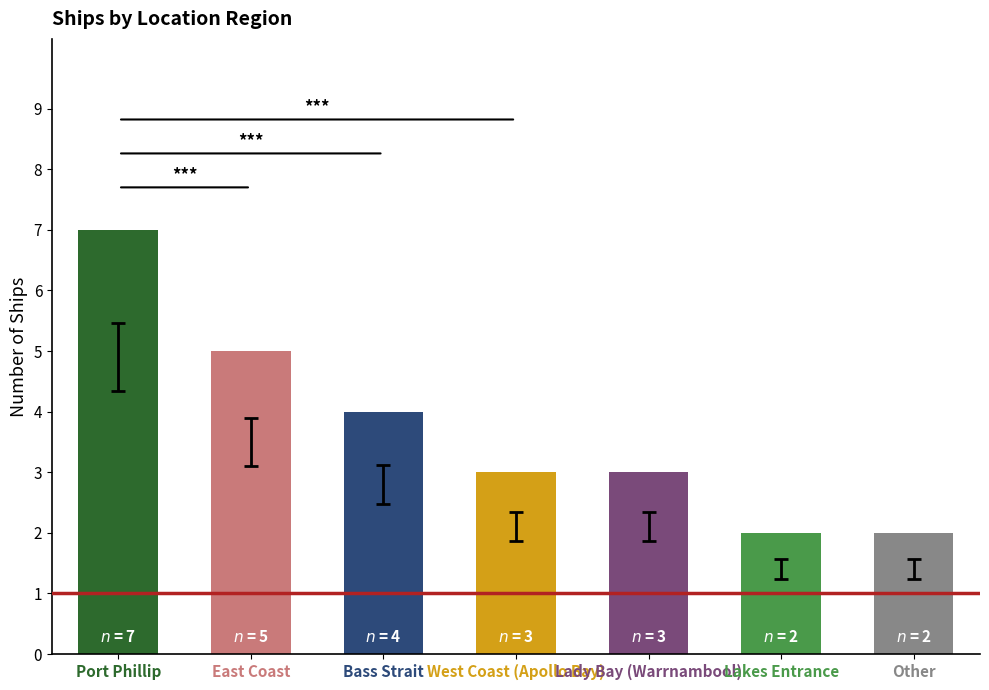

What is the change in value from Bass Strait to West Coast (Apollo Bay)?

-1